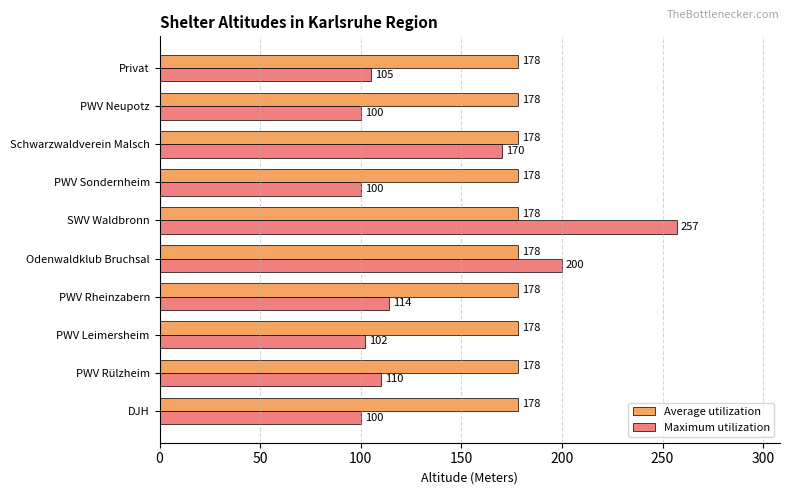

List the series in order of their overall mean, highest first.

Average utilization, Maximum utilization